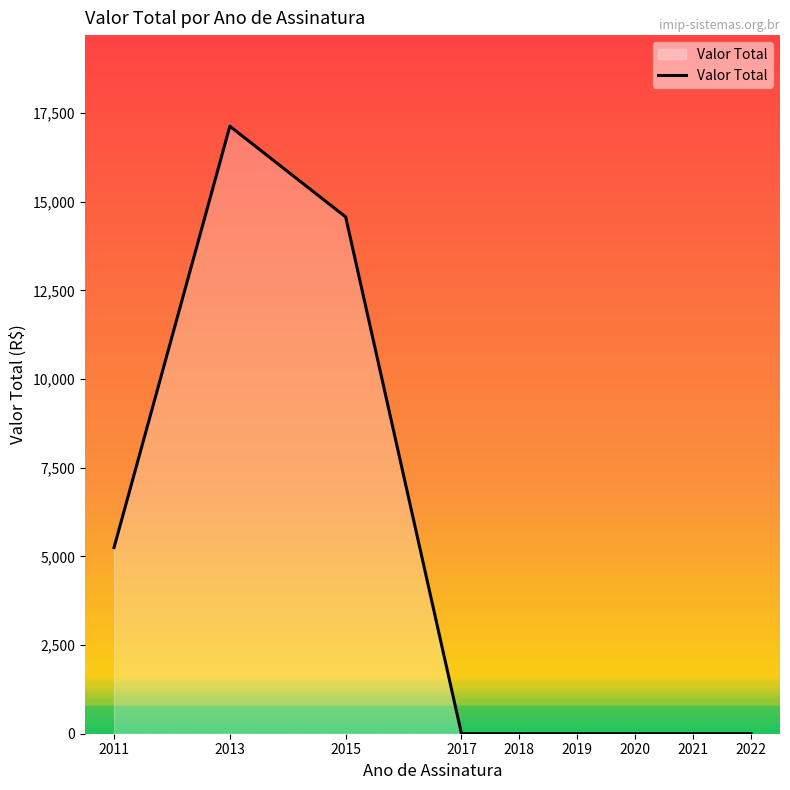

What is the greatest value displayed?

17132.3